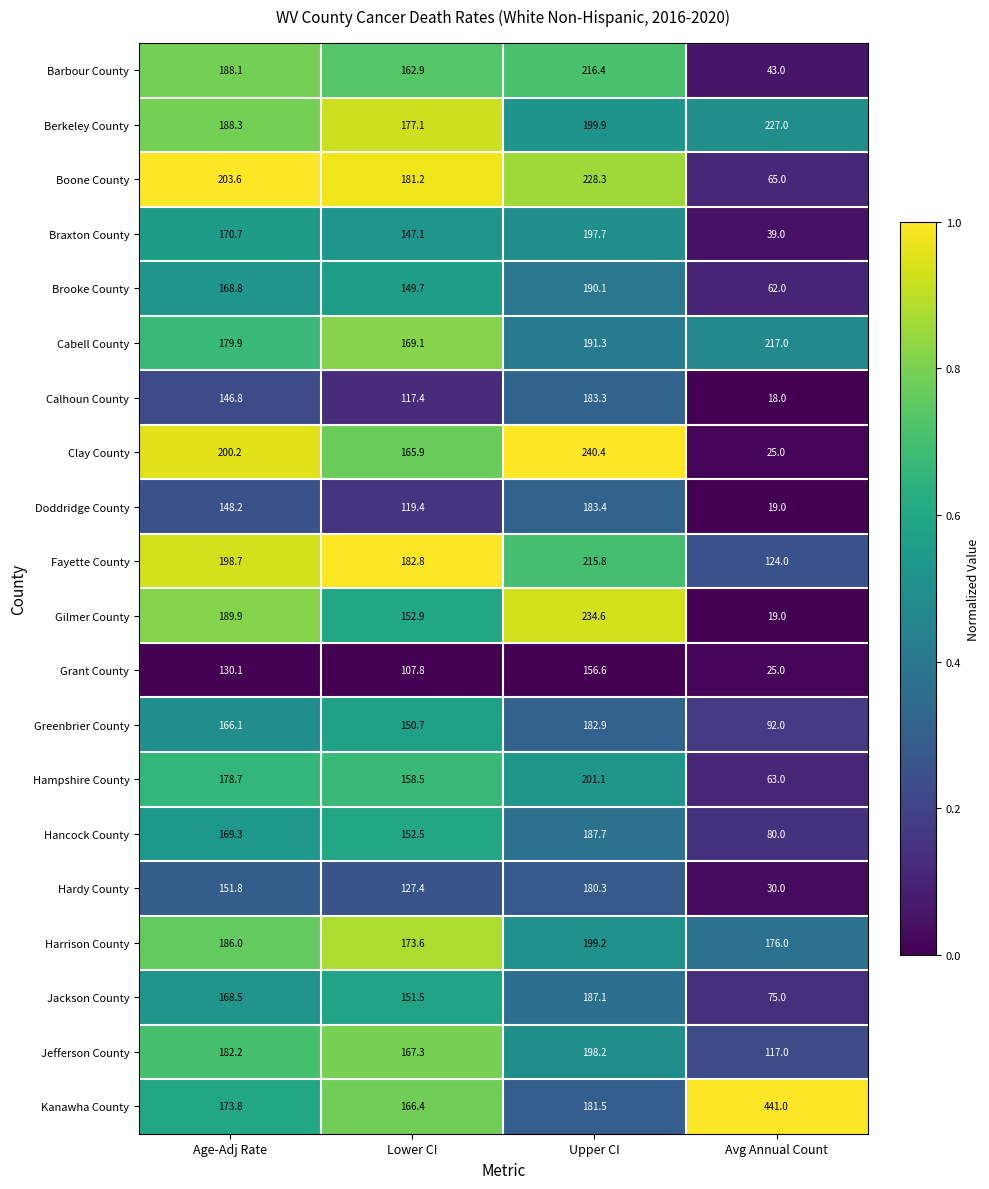

At which label is Berkeley County closest to 202?

Upper CI